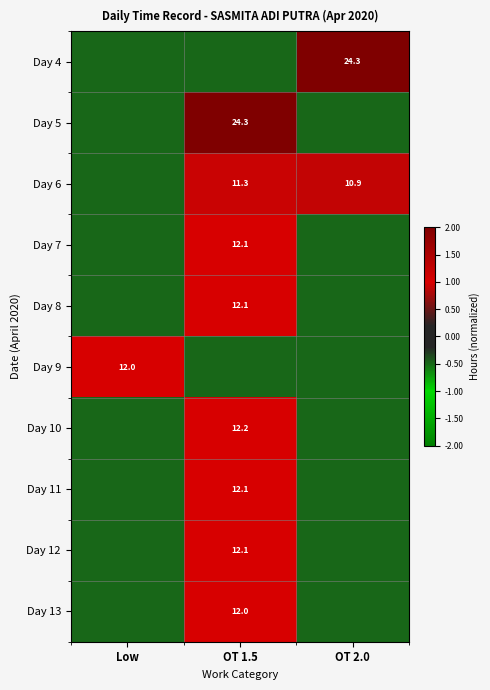

Between Low and OT 2.0, which is larger?

OT 2.0